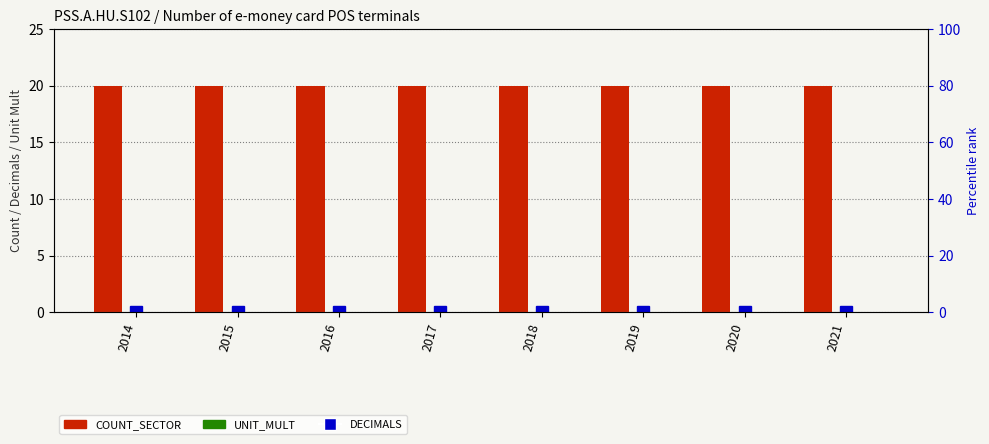

What is the spread (max minus min) of values at 2016?

20